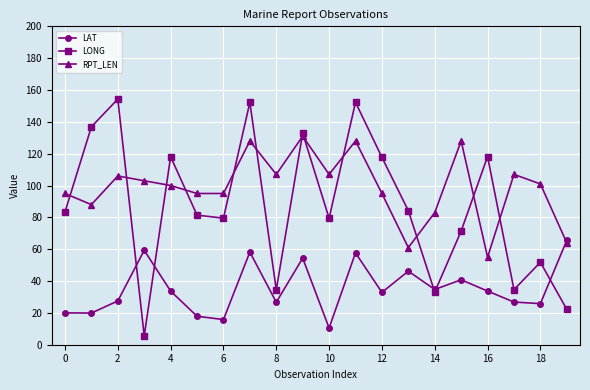

How many lines are shown in the chart?

3